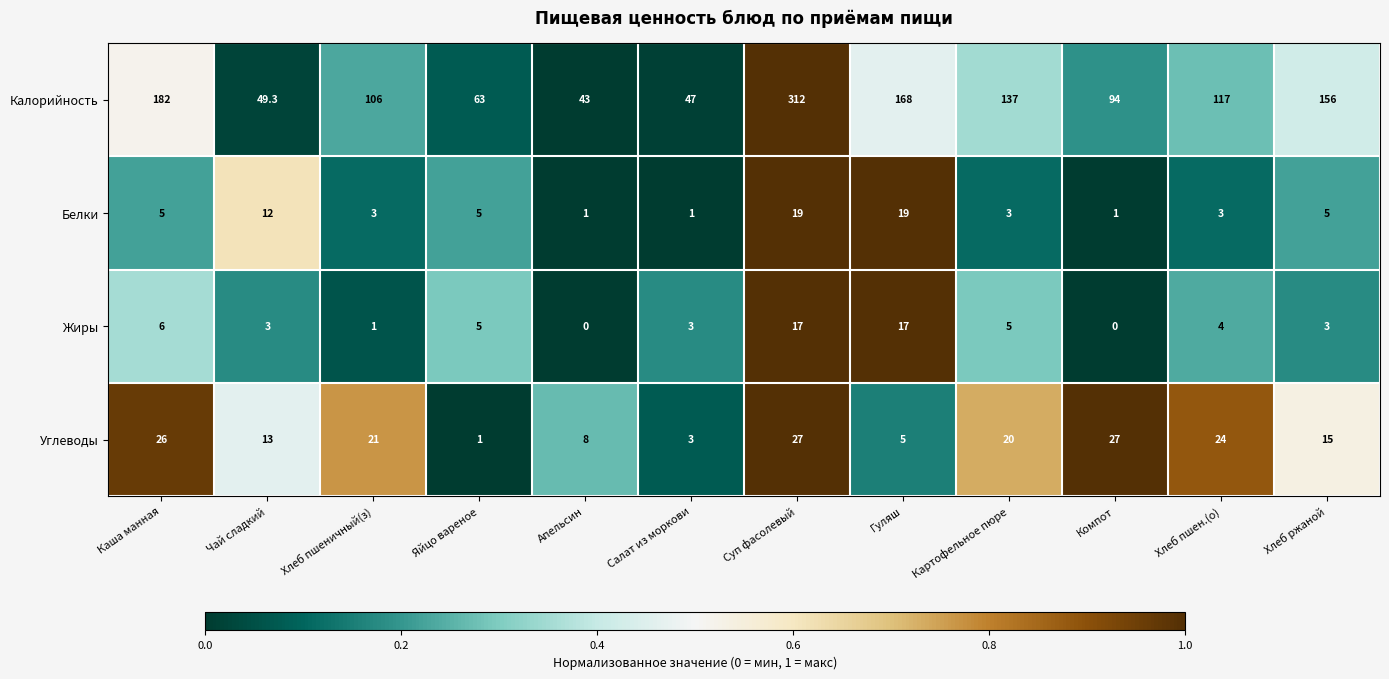

What is the difference between the second highest and minimum values in the Калорийность series?

139.0